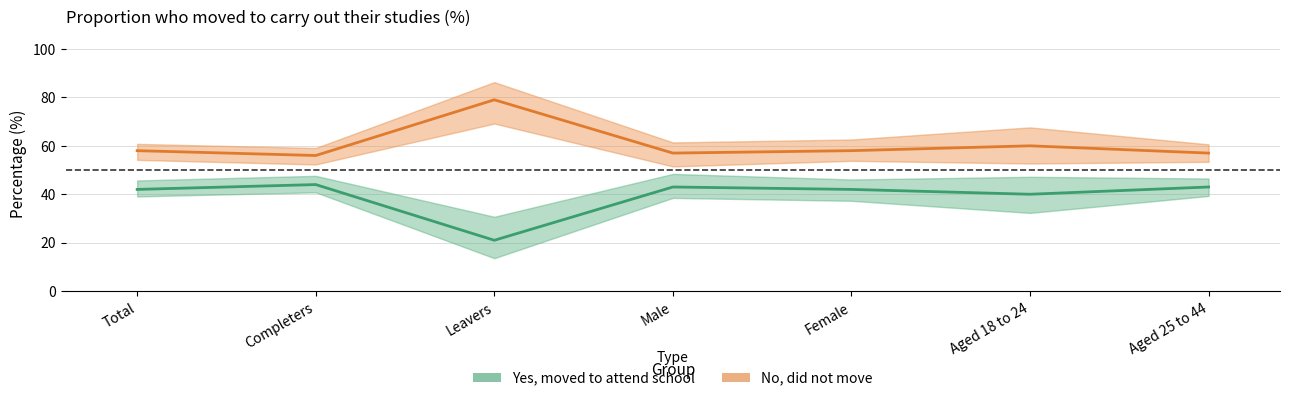

The Yes, moved to attend school series shows 16 at Female. True or false?

False